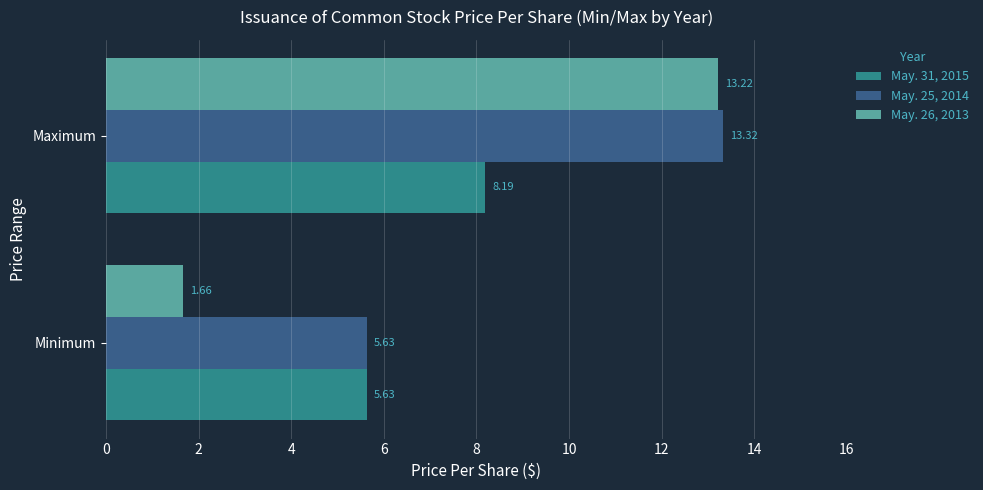

How many data points in May. 25, 2014 are above 13?

1